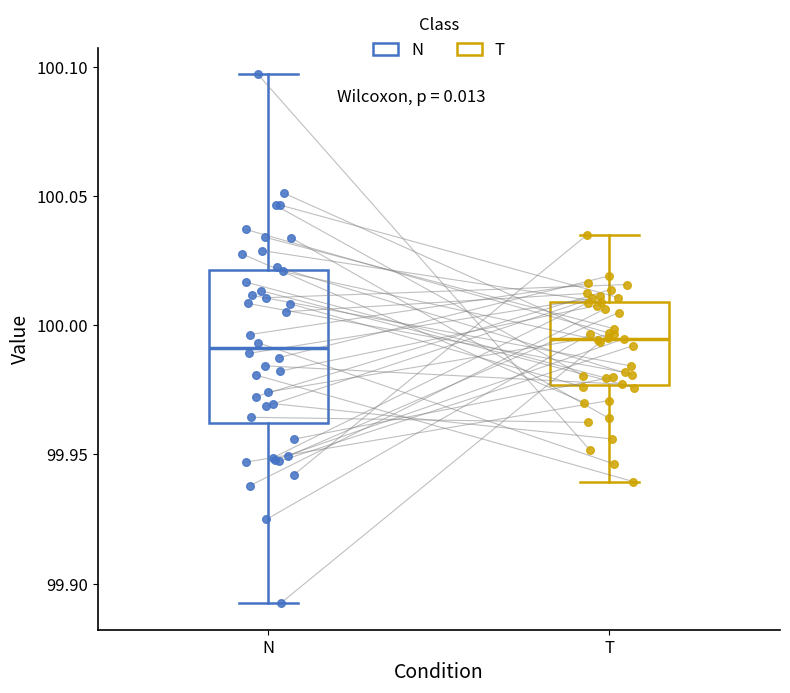

Reading left to right, read every box against the y-axis: the position of its median line, the range the box covers, and the ends of its whiskers. The values are not printed on the chart, so give them approximately, as read against the axis.

N: median 99.990, box 99.960 to 100.020, whiskers 99.890 to 100.095
T: median 99.995, box 99.975 to 100.010, whiskers 99.940 to 100.035